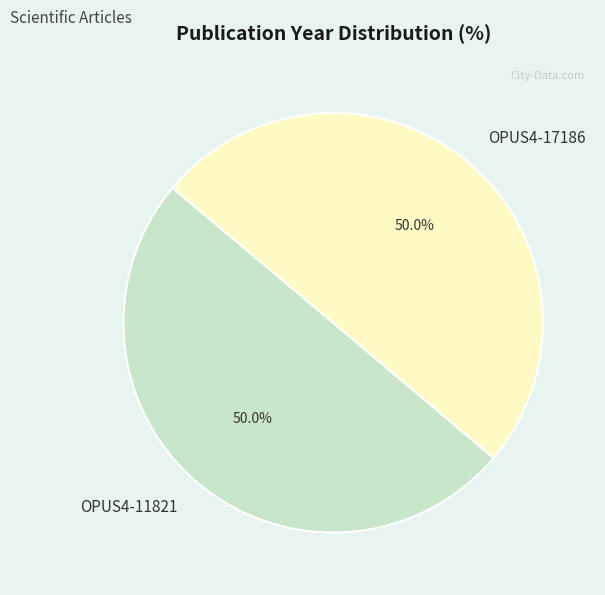

To the nearest percent, what portion does OPUS4-17186 represent?

50%